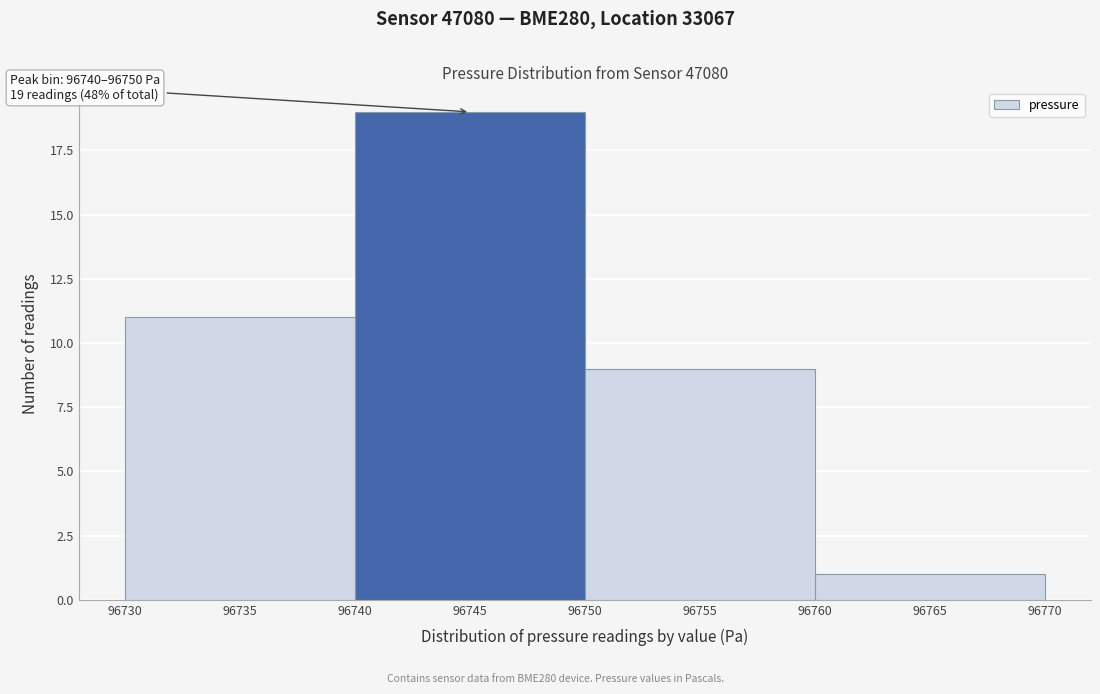

Which range on the x-axis has the tallest bar?

96740 to 96750